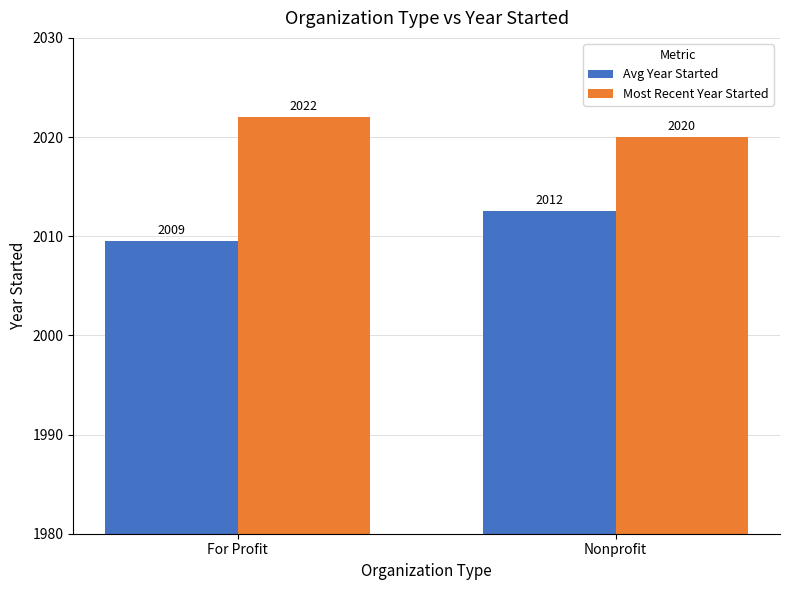

How many bars are there in each group?

2